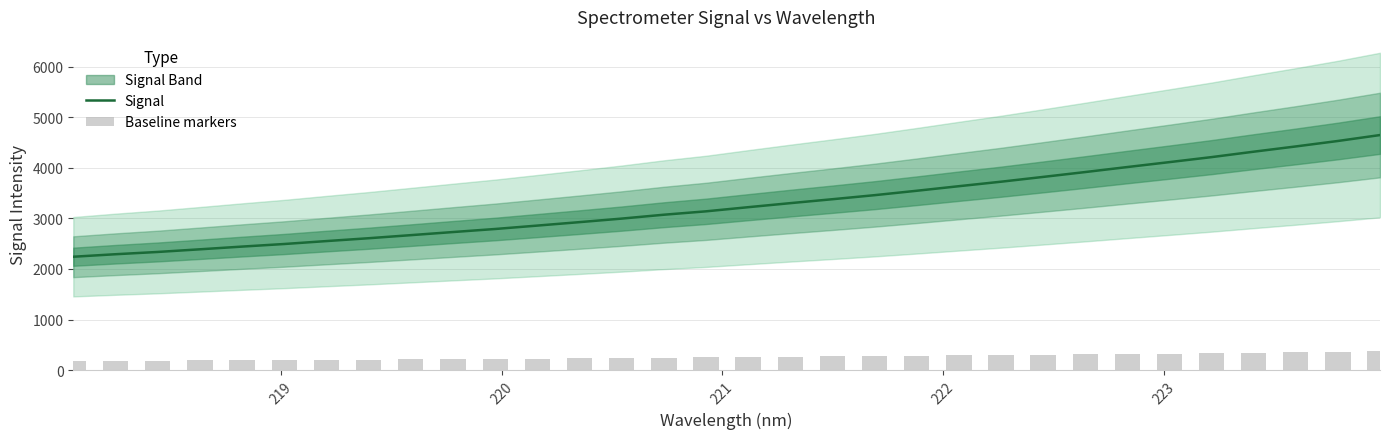

What is the minimum value for Signal?

2241.6